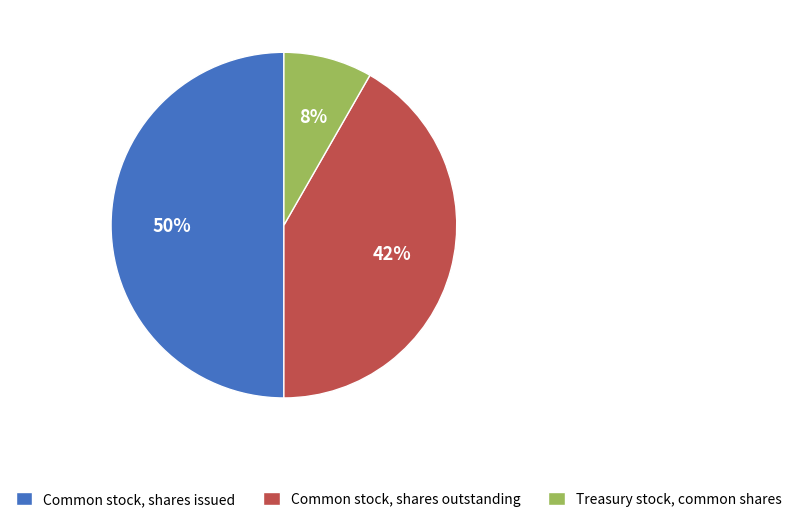

True or false: Common stock, shares outstanding accounts for 48% of the total.

False